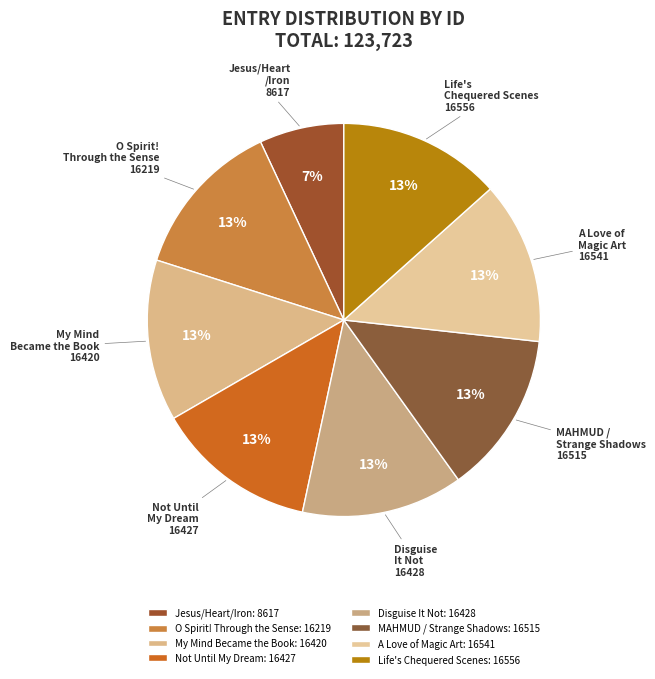

What percentage is NOT represented by Disguise It Not?

86.7%